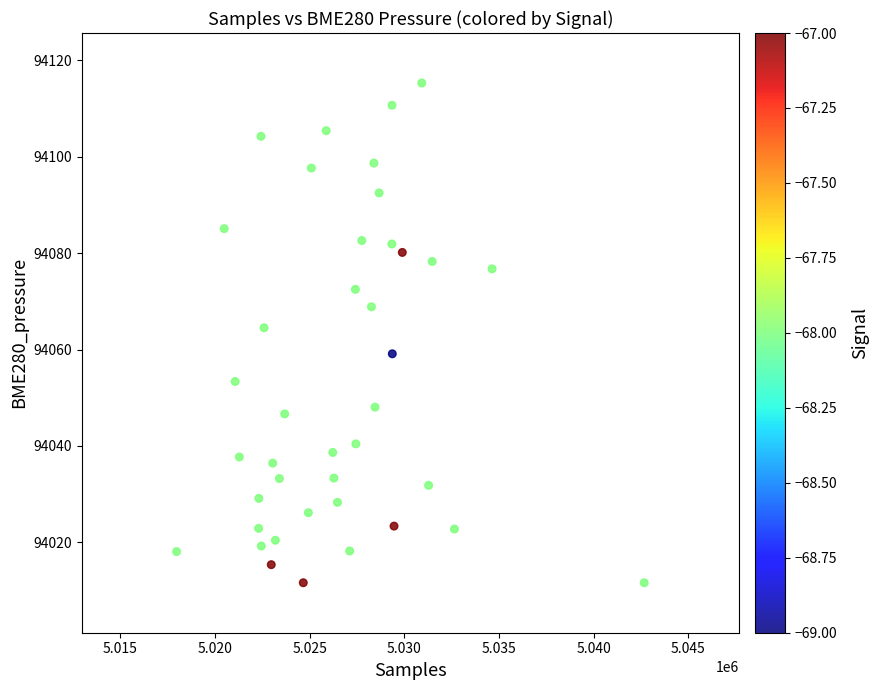

What Y value in the scatter plot is closest to 94063?

94064.5